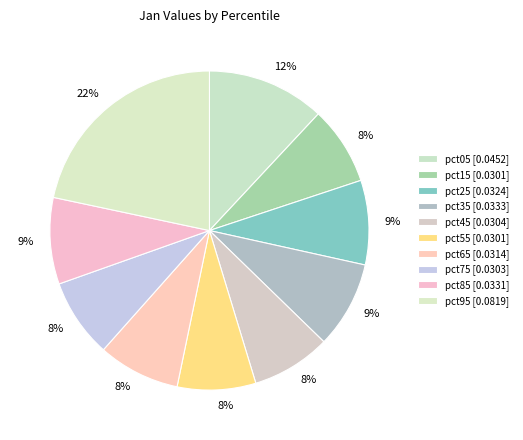

To the nearest percent, what percentage of the pie is pct35?

9%